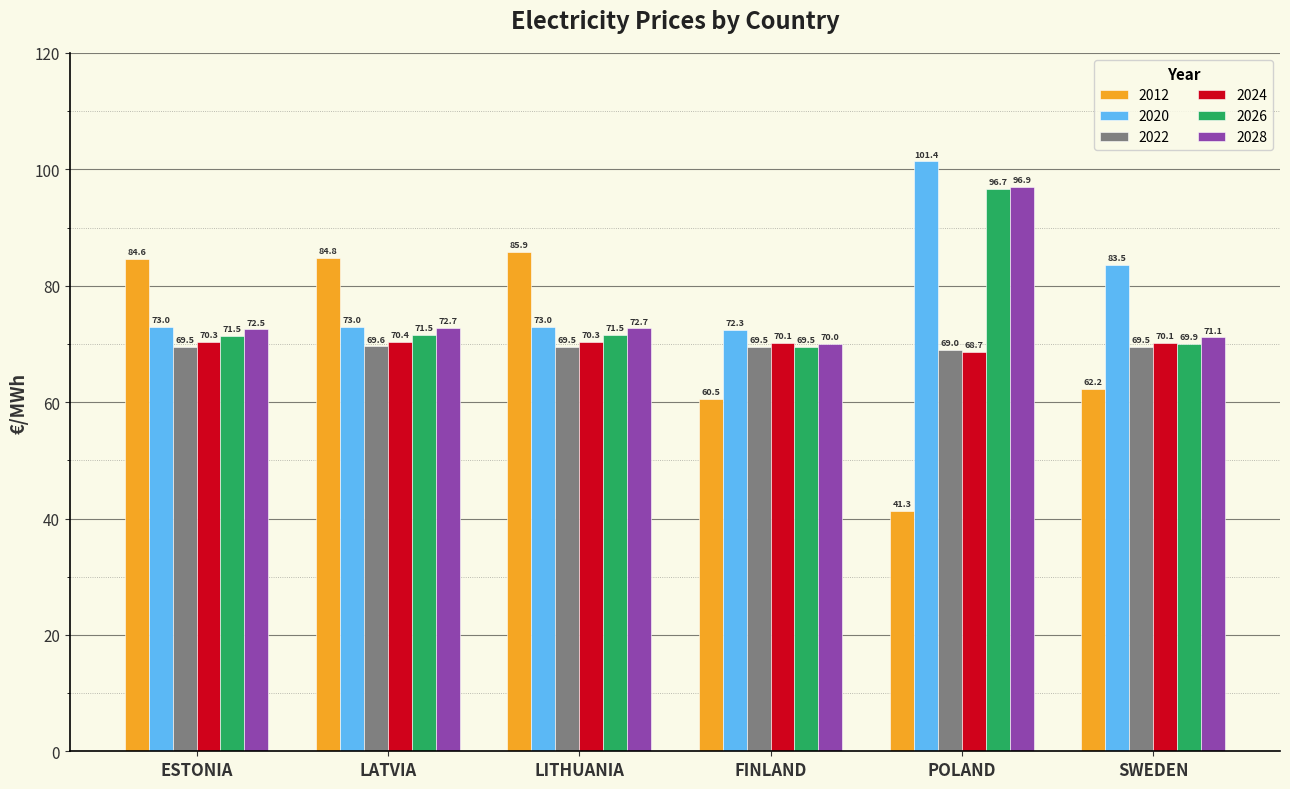

Where does the 2024 series first go above 70?

ESTONIA